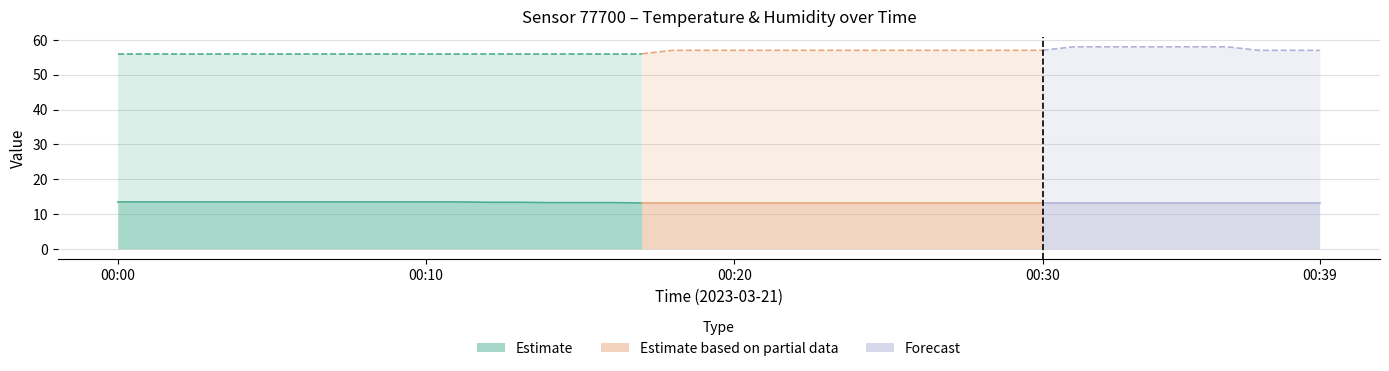

True or false: humidity and temperature intersect in this chart.

False